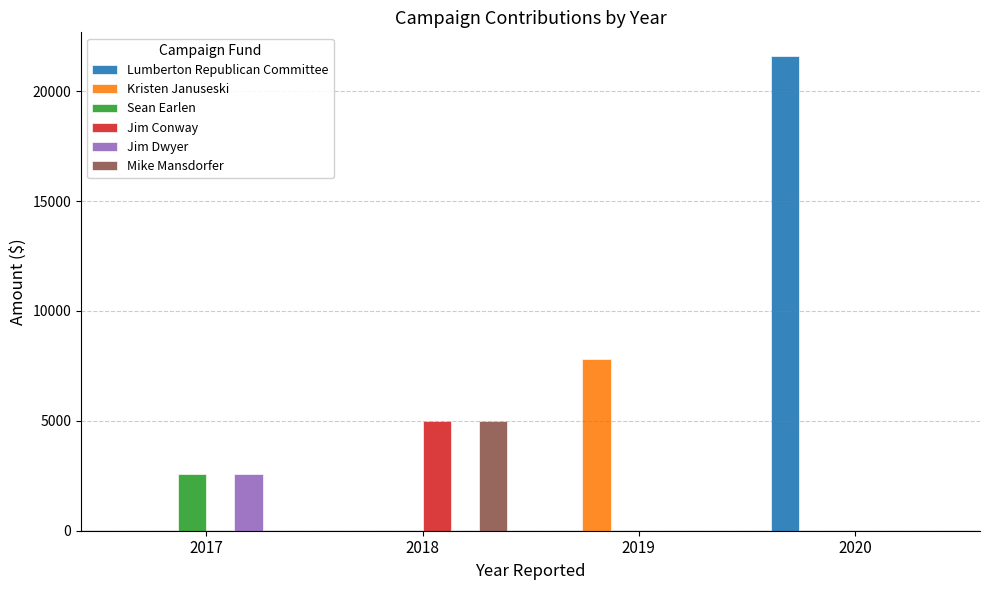

Reading left to right, what are all the values shown in this chart?

Lumberton Republican Committee: 2017=0	2018=0	2019=0	2020=21600
Kristen Januseski: 2017=0	2018=0	2019=7800	2020=0
Sean Earlen: 2017=2600	2018=0	2019=0	2020=0
Jim Conway: 2017=0	2018=5000	2019=0	2020=0
Jim Dwyer: 2017=2600	2018=0	2019=0	2020=0
Mike Mansdorfer: 2017=0	2018=5000	2019=0	2020=0